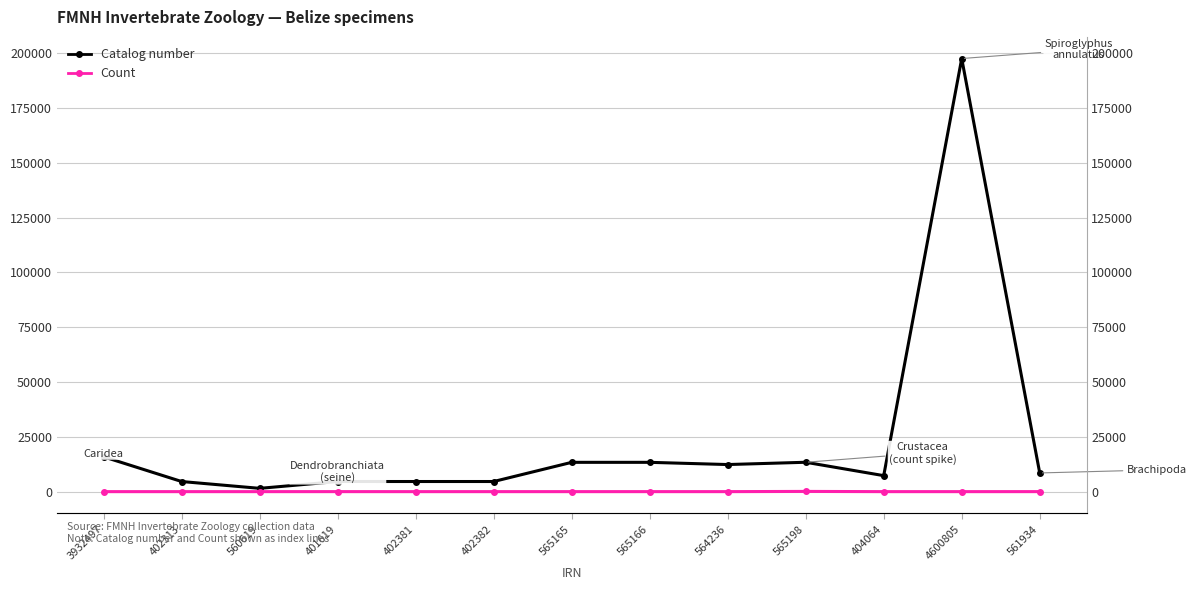

Count the number of categories in the chart.

13